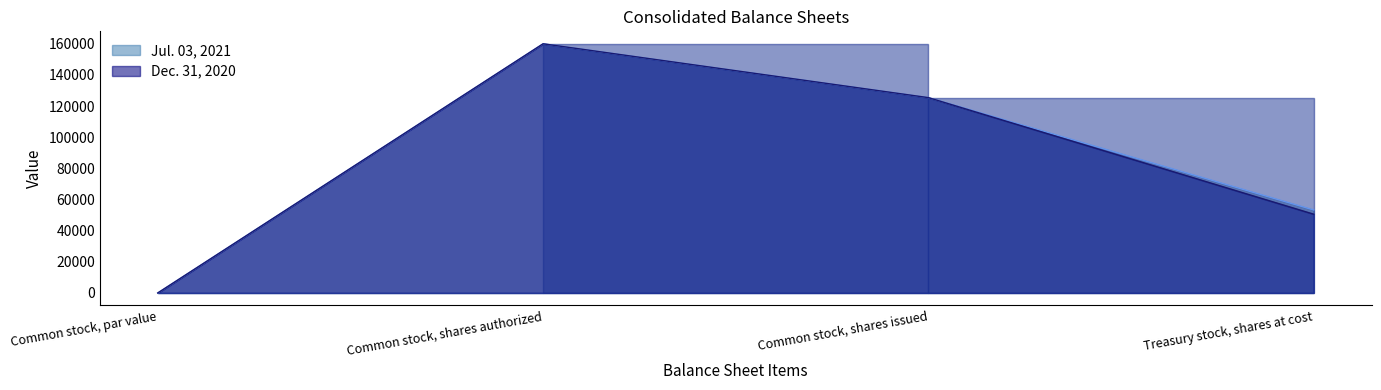

What is the label of the 1st point from the right?

Treasury stock, shares at cost